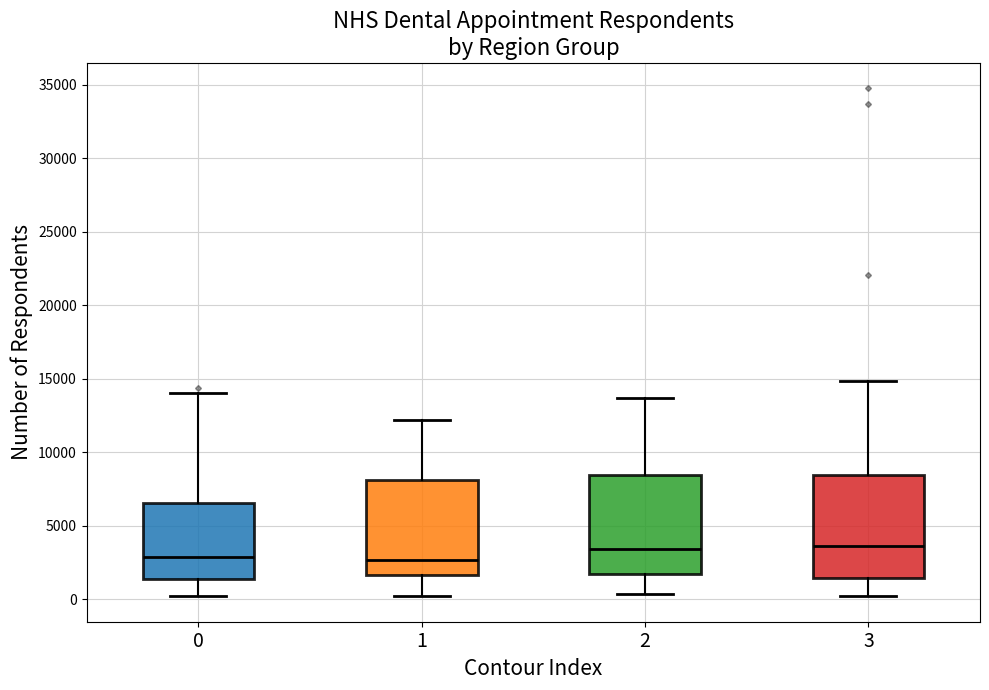

Reading left to right, read every box against the y-axis: the position of its median line, the range the box covers, and the ends of its whiskers. The values are not printed on the chart, so give them approximately, as read against the axis.

0: median 3000, box 1500 to 6500, whiskers 0 to 14000
1: median 2500, box 1500 to 8000, whiskers 0 to 12000
2: median 3500, box 1500 to 8500, whiskers 500 to 13500
3: median 3500, box 1500 to 8500, whiskers 0 to 15000